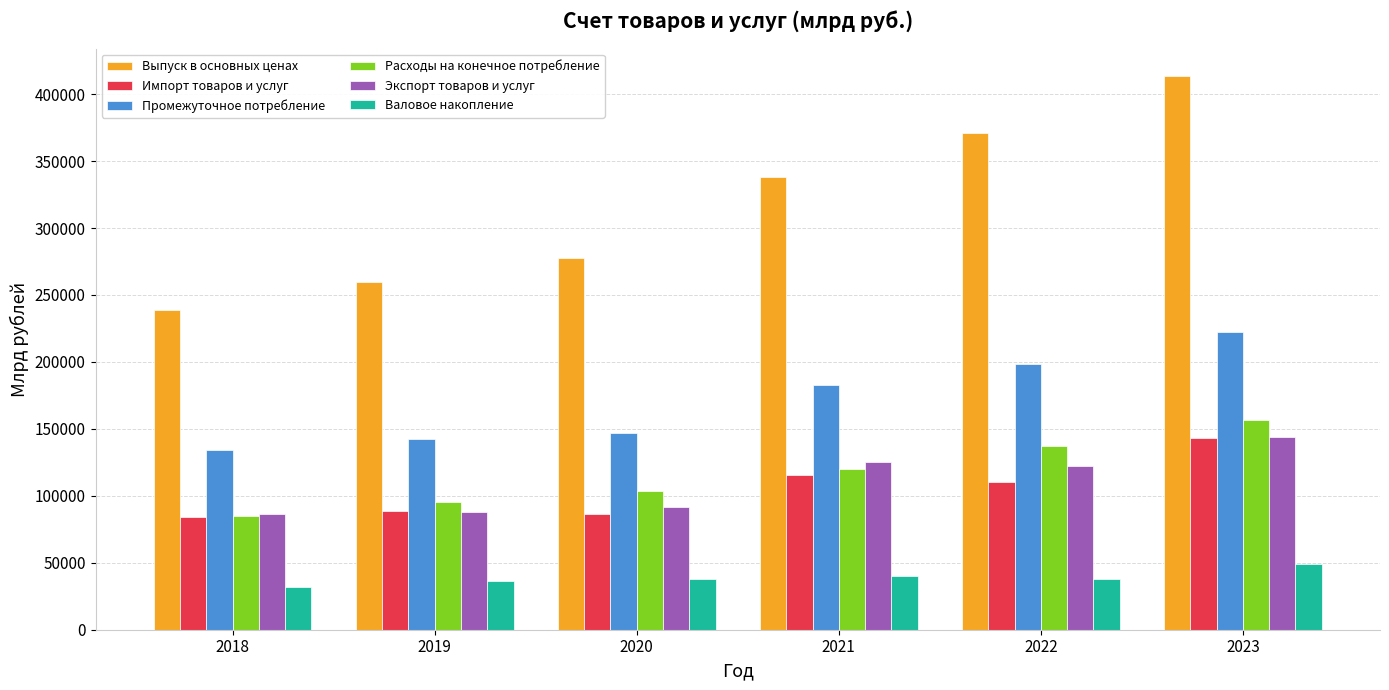

What is the sum of the Промежуточное потребление values at 2018 and 2021?

317119.3